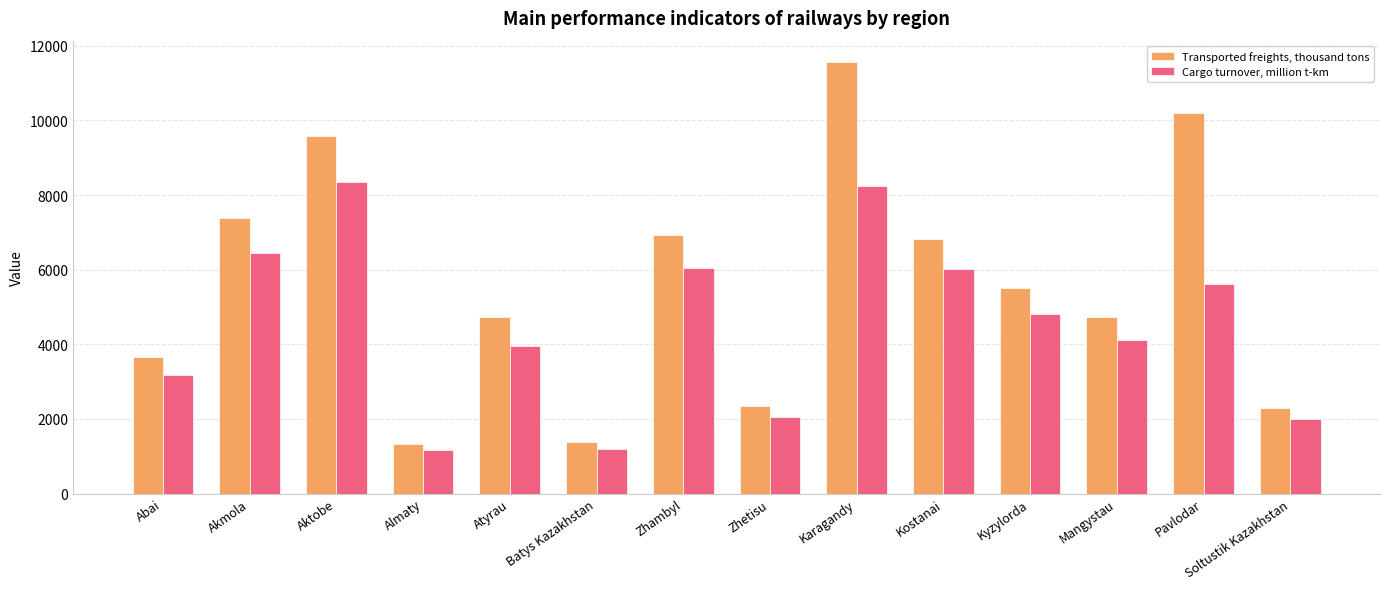

What is the label of the 11th bar from the right?

Almaty